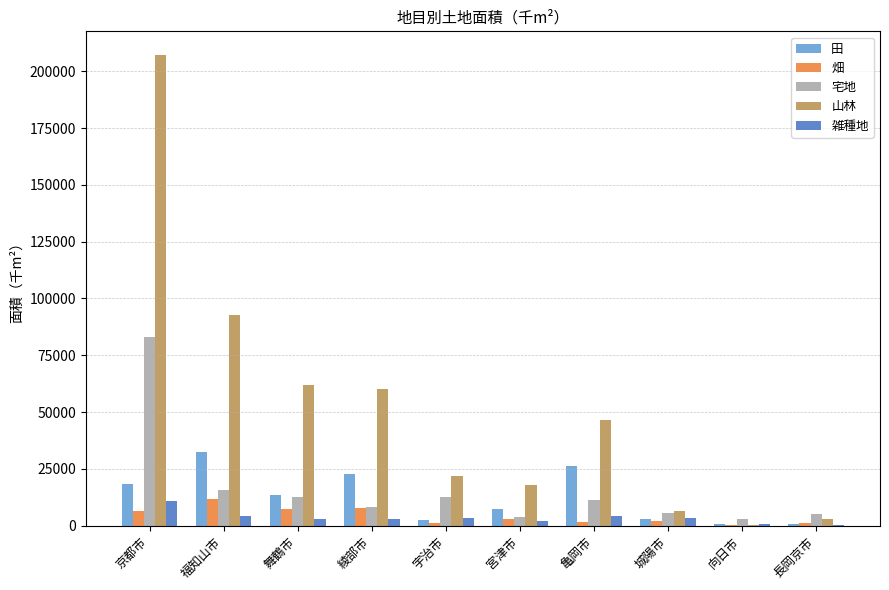

What are all the series names shown in the legend?

田, 畑, 宅地, 山林, 雑種地